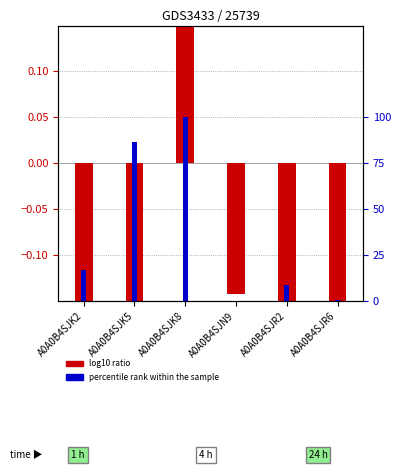

What is the highest value of the percentile rank within the sample series?

100.0